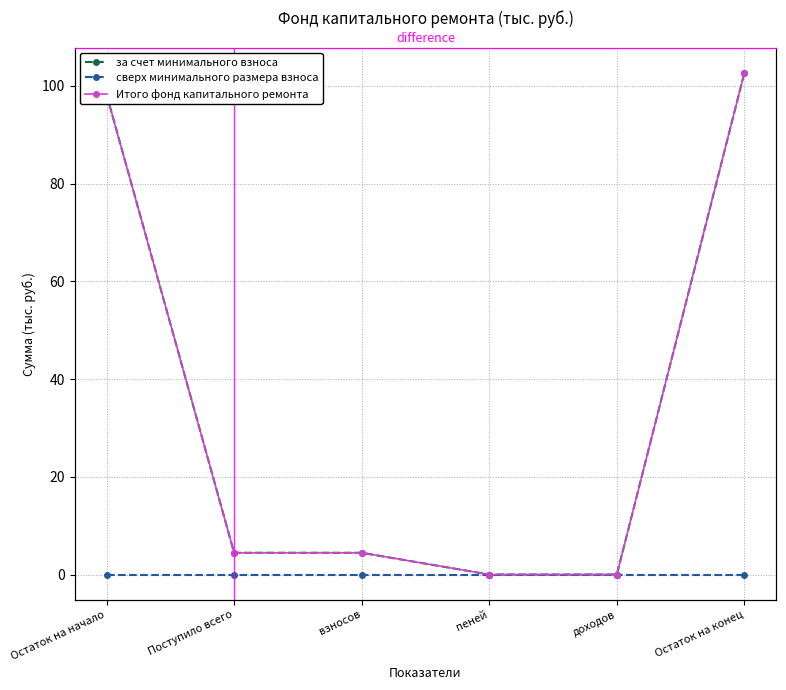

Where is за счет минимального взноса nearest to the value 51?

Поступило всего